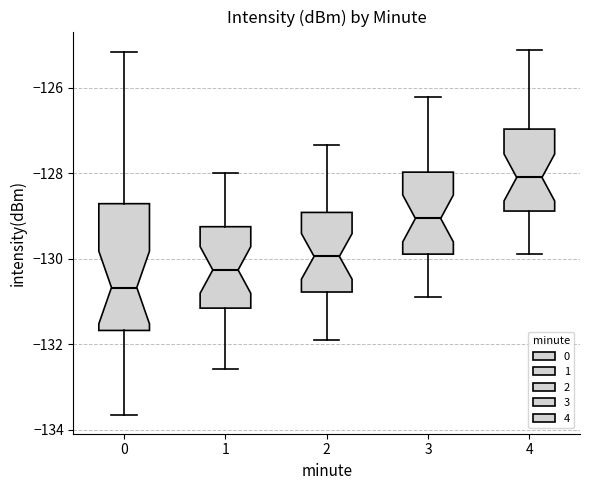

Which box has the lowest median line?

0